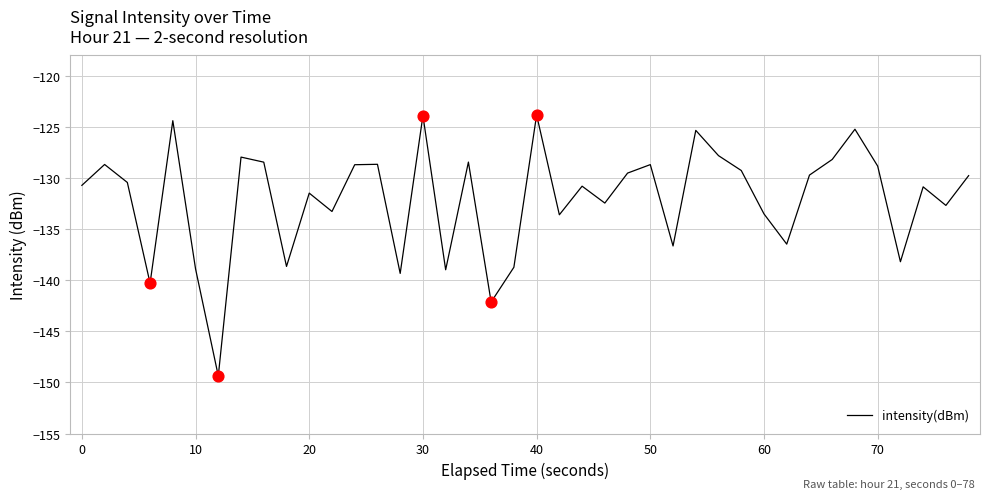

What is the difference between the maximum and minimum values?

25.5